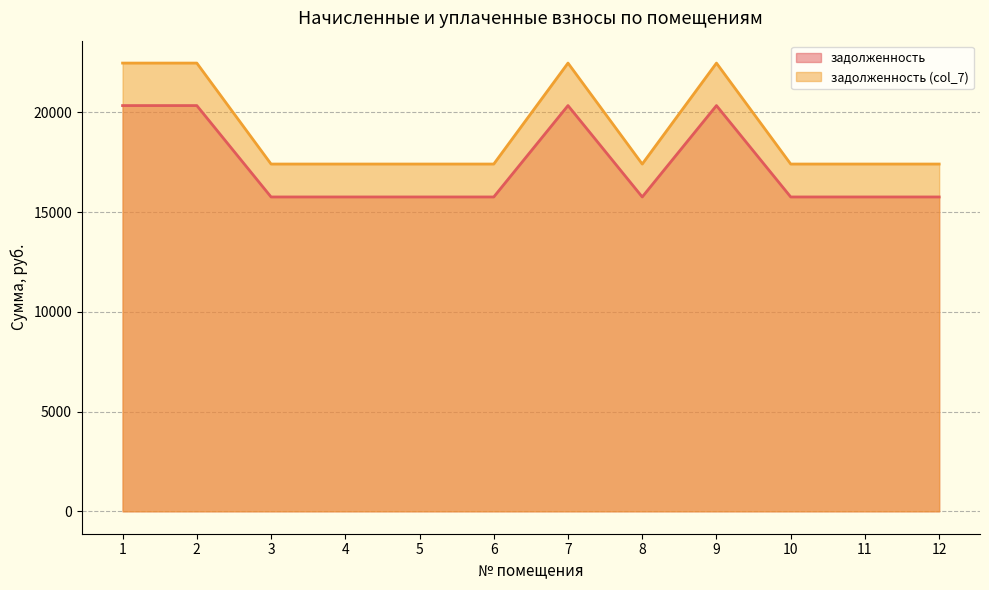

True or false: задолженность (col_7) has more than 1 interior local peaks.

True